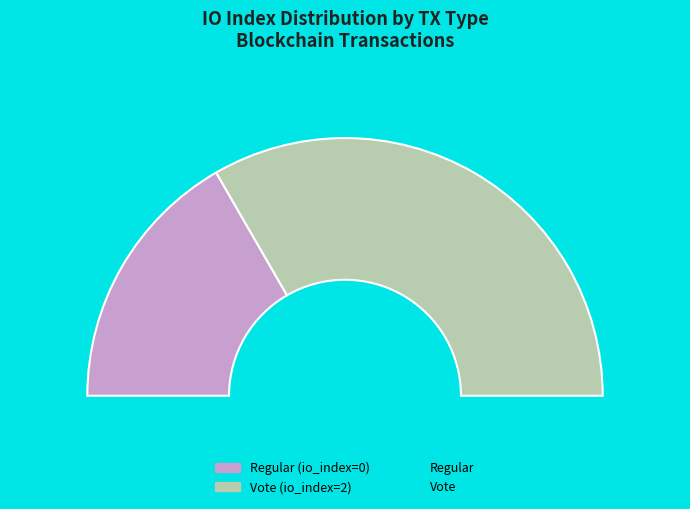

Count the number of slices in the pie.

2